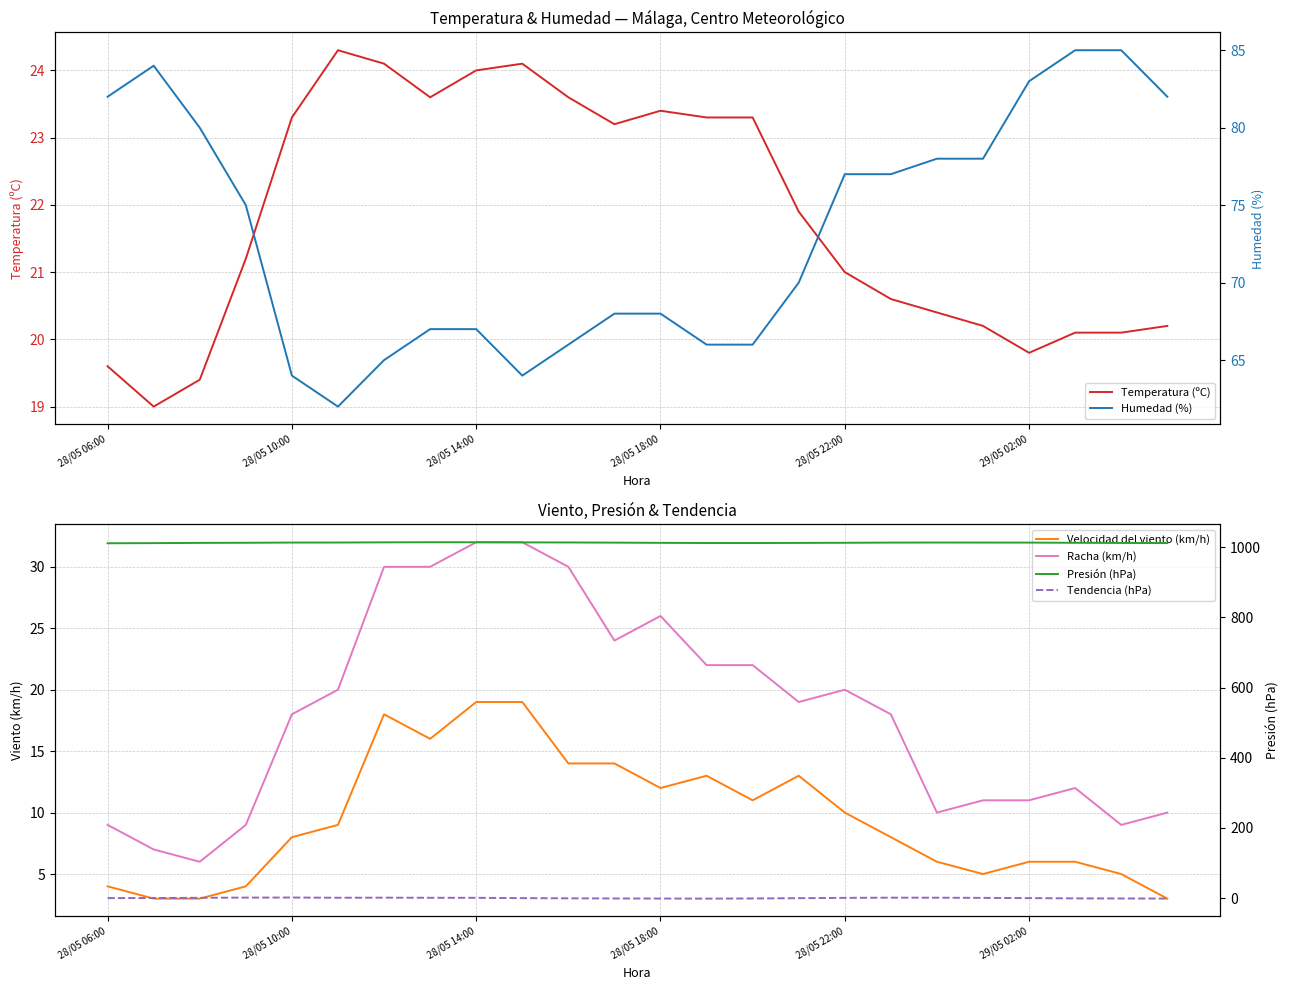

What is the maximum value for Temperatura (ºC)?

24.3